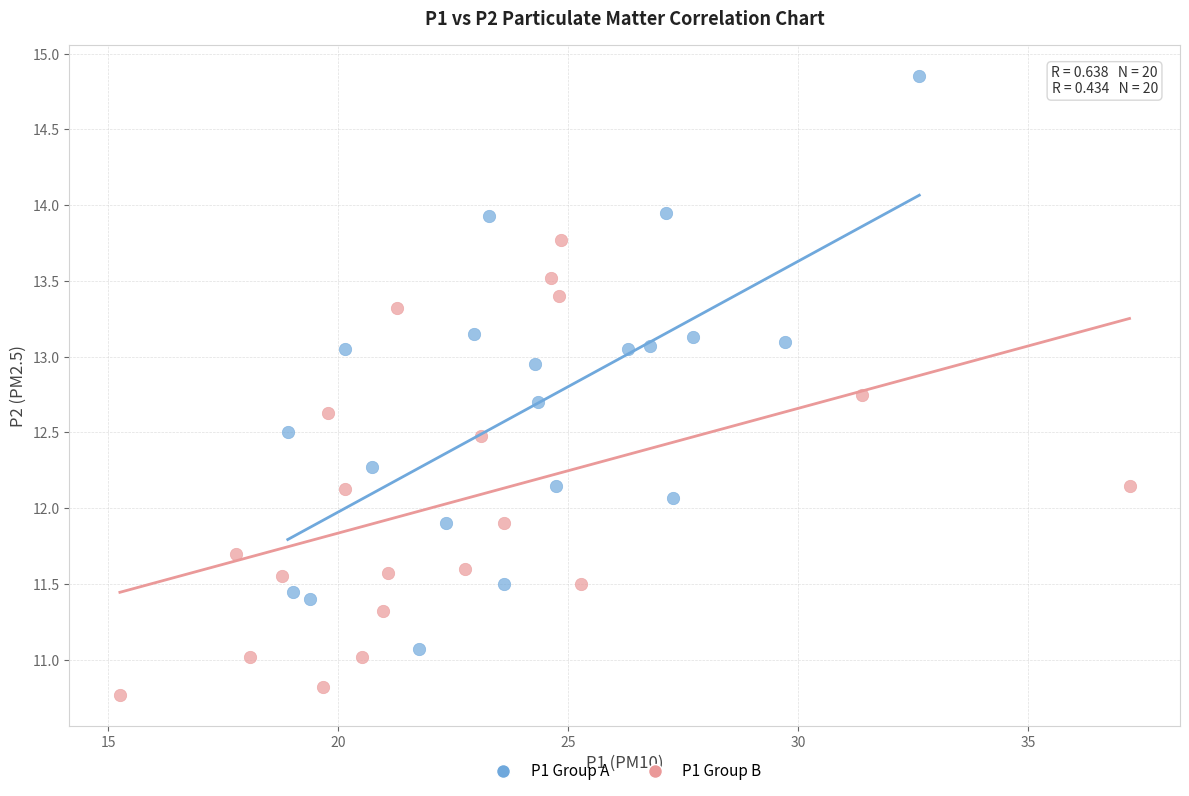

Which series contains the lowest Y value?

P1 Group B